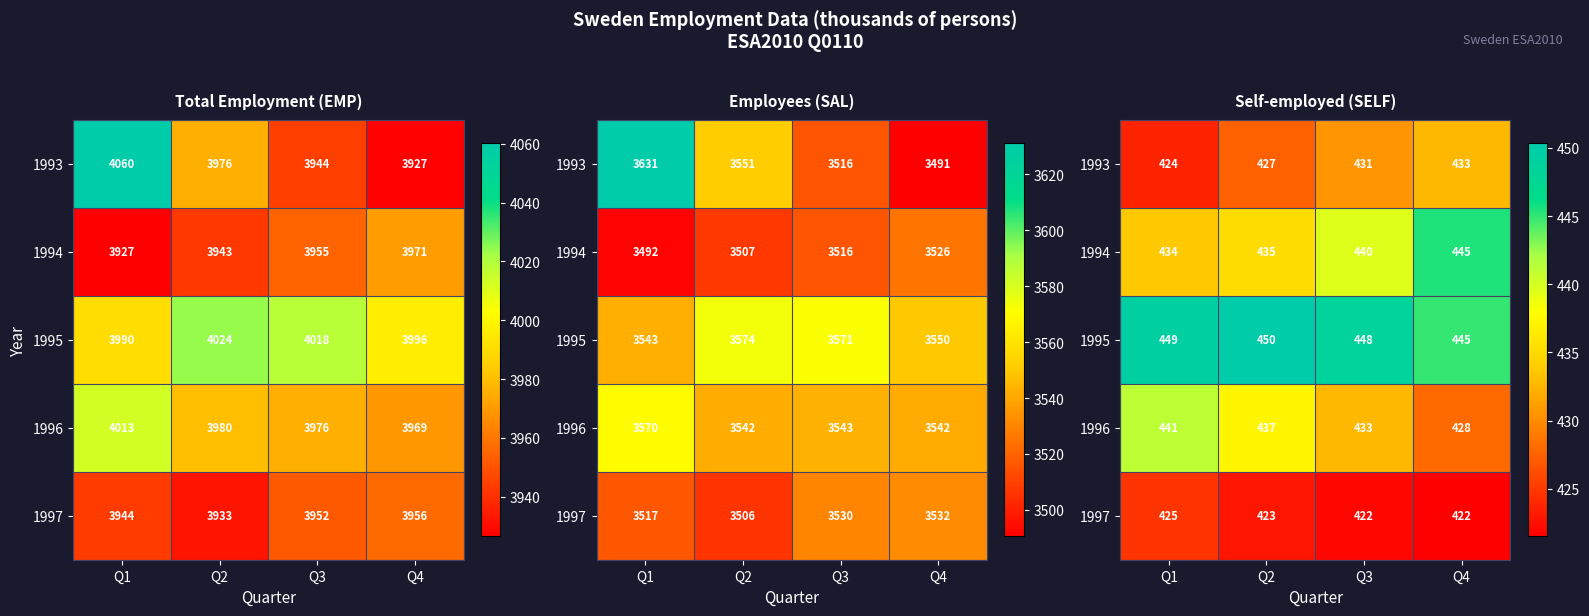

How many data points in 1994 are above 439?

2